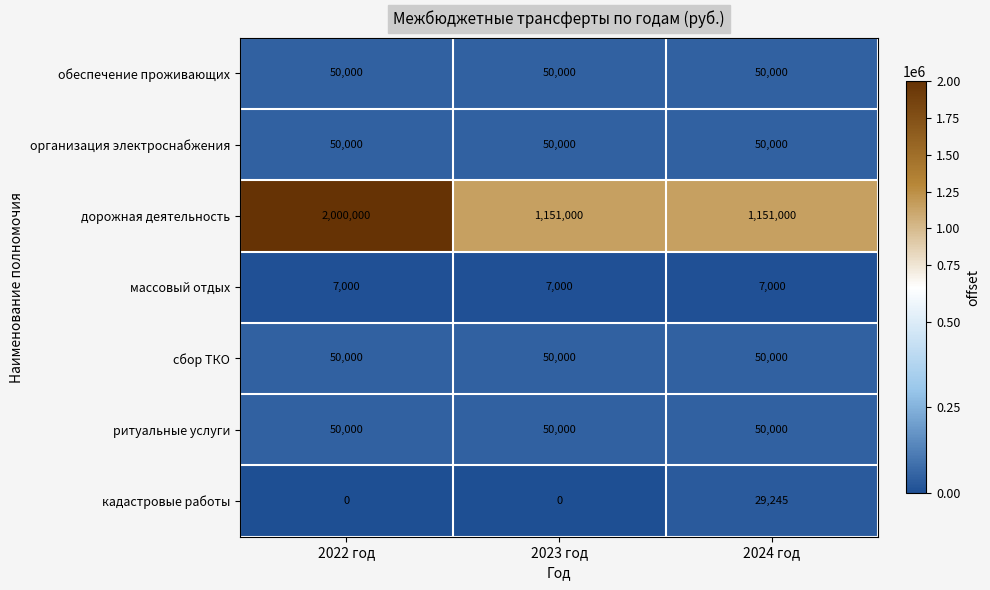

What is the average value of the ритуальные услуги series?

50000